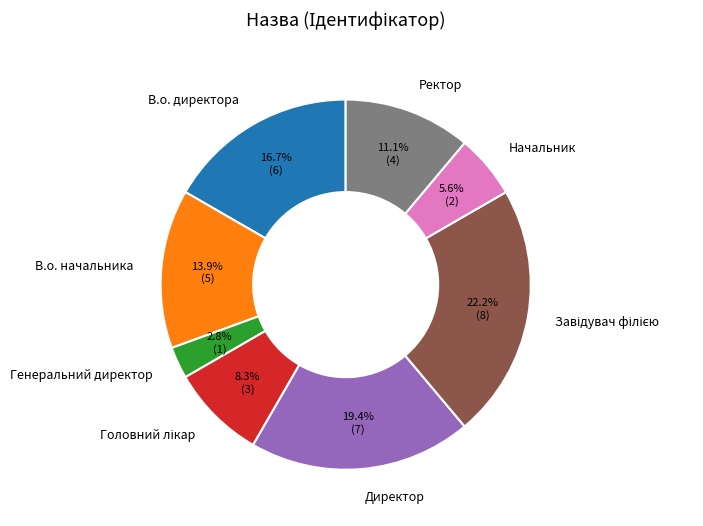

Does any single category account for the majority?

No